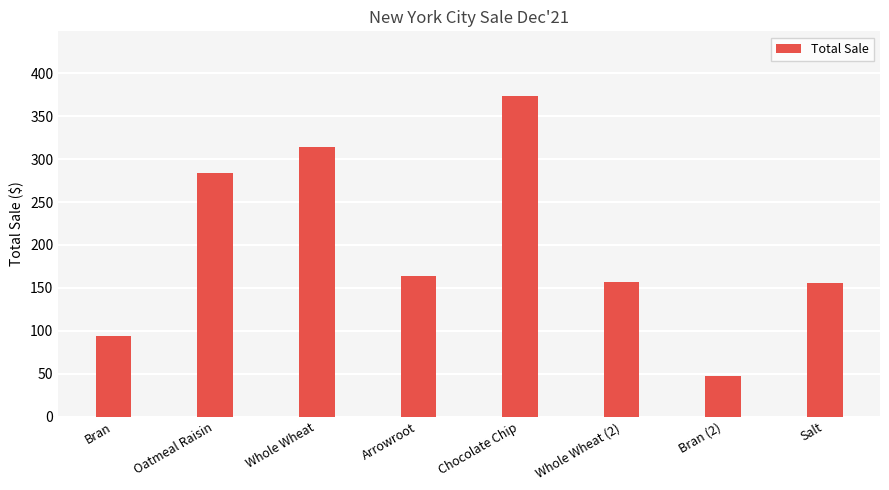

The chart shows a value of 284.0 at Oatmeal Raisin. True or false?

True